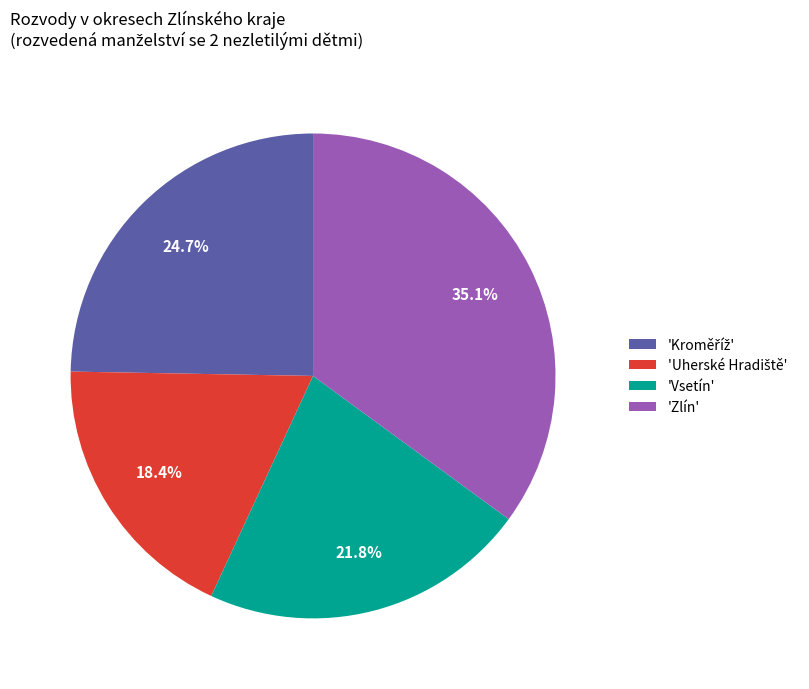

To the nearest percent, what is the difference between the largest and smallest slice percentages?

17%